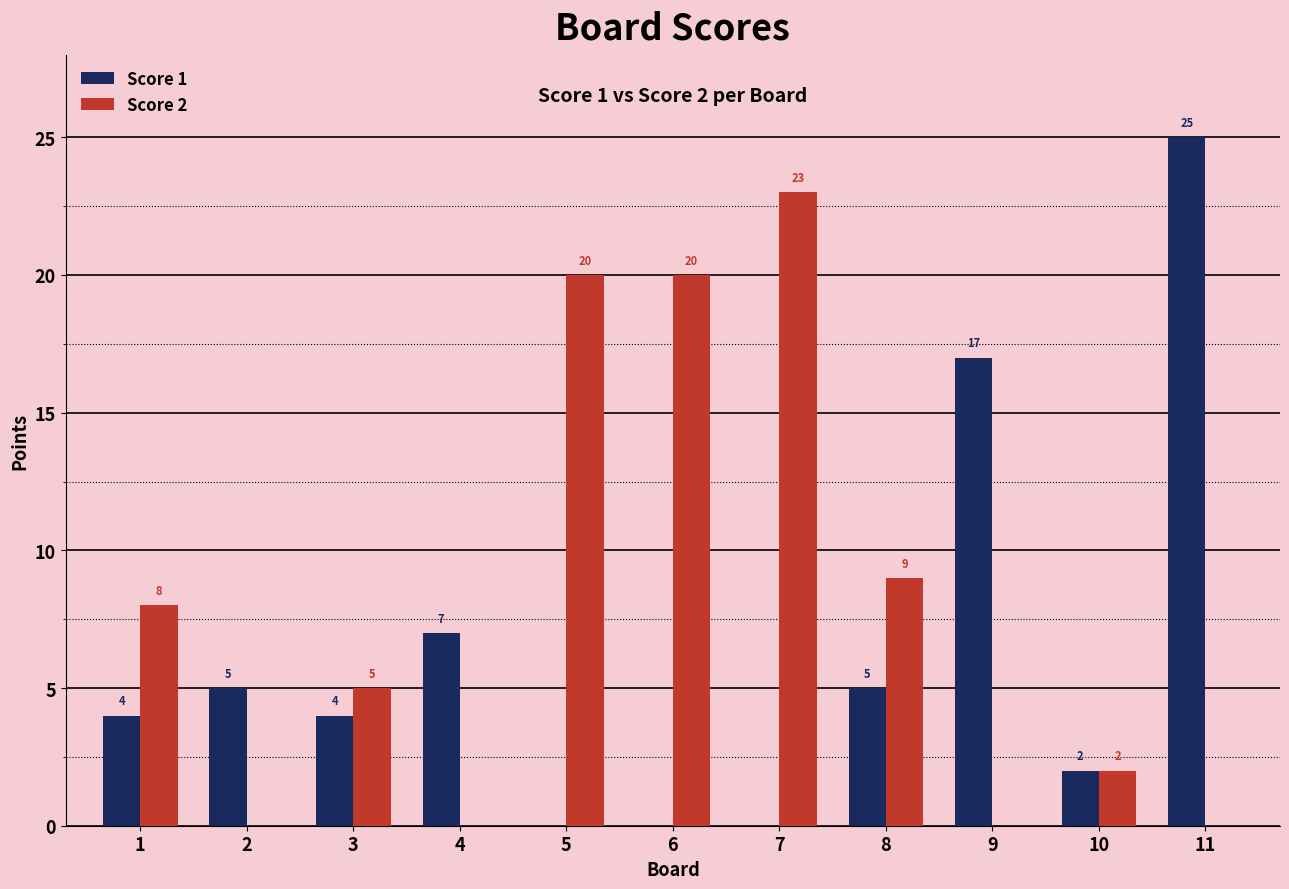

What is the total value across all series at 11?

25